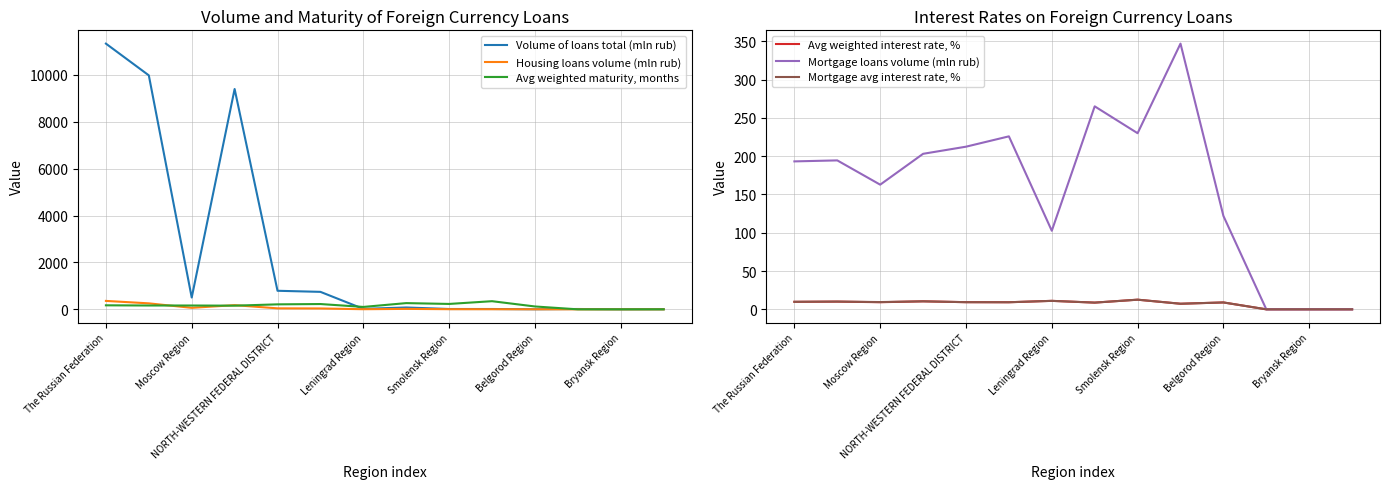

True or false: Mortgage loans volume (mln rub) and Avg weighted maturity, months intersect in this chart.

False